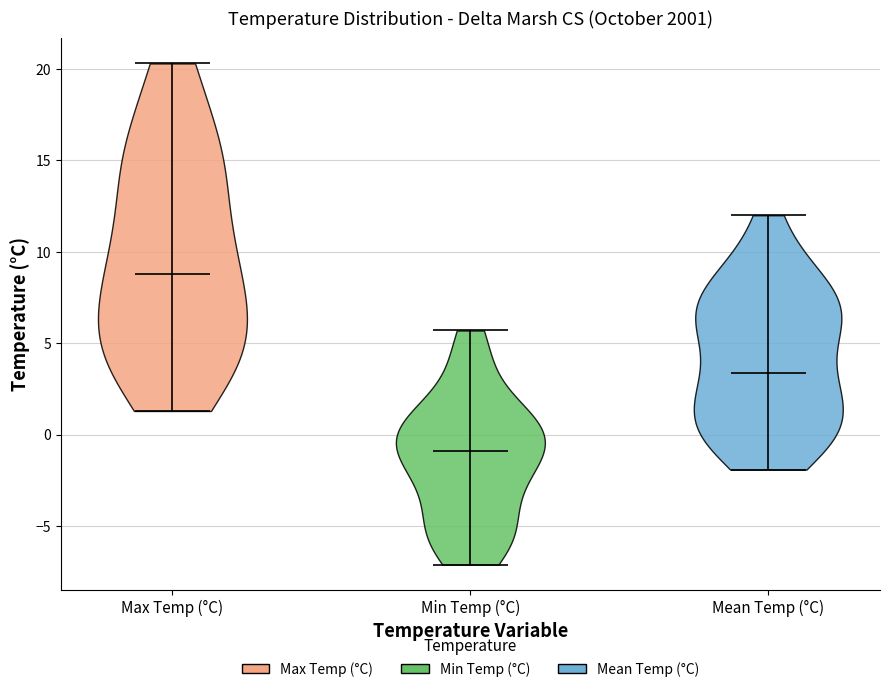

Which violin has the highest median line?

Max Temp (°C)